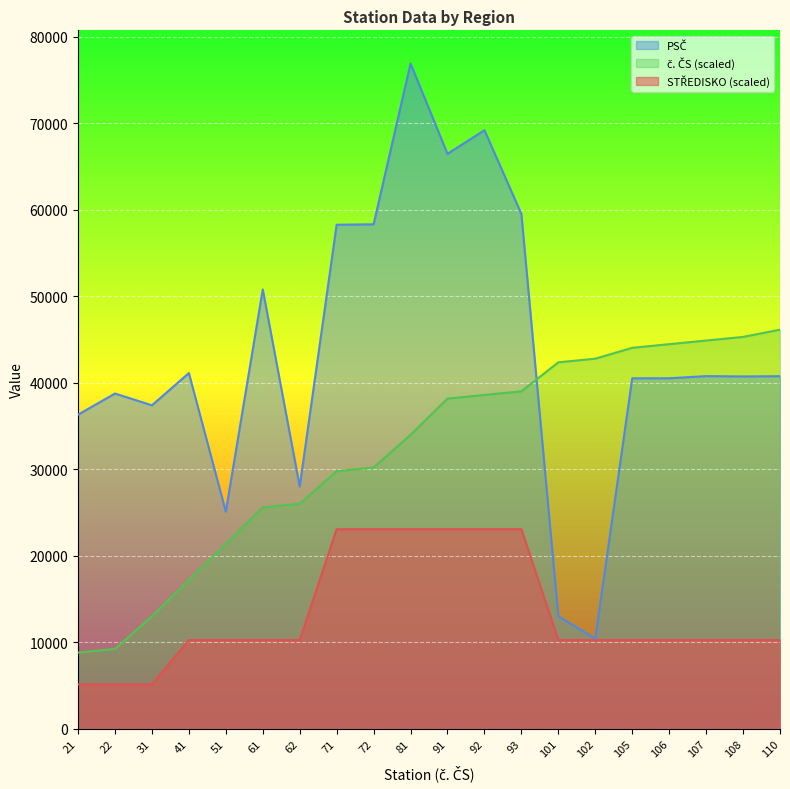

At which label does PSČ reach its minimum?

102